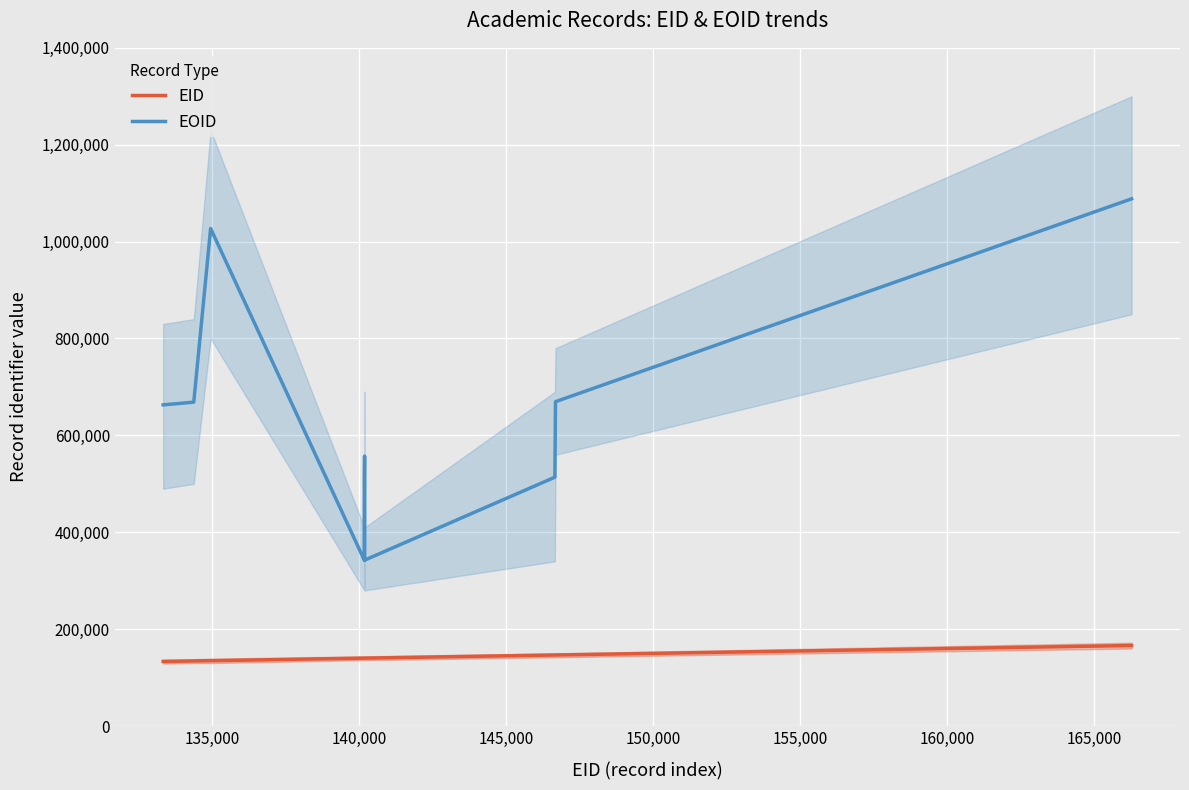

True or false: EID has more than 0 interior local peaks.

False